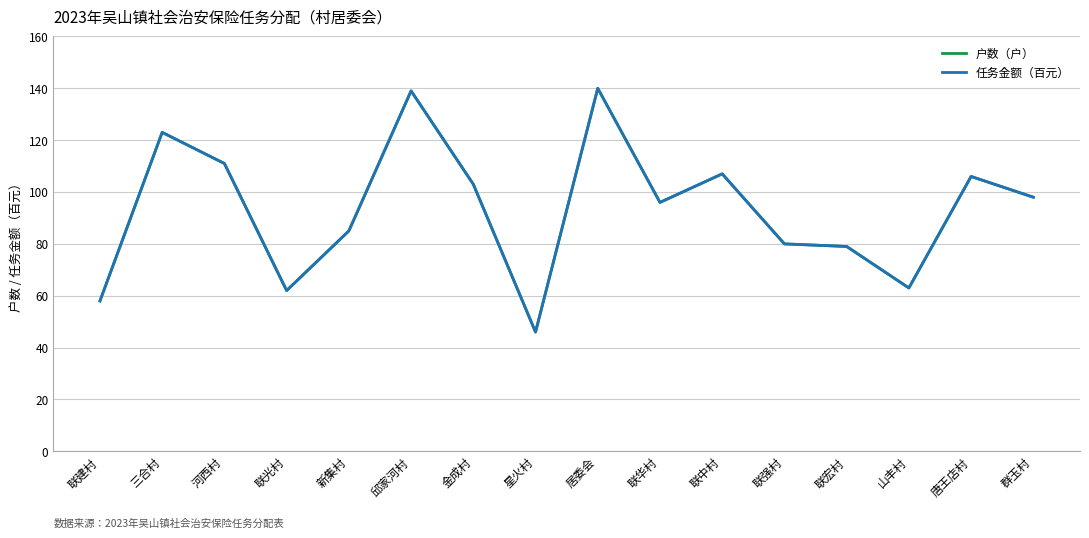

What is the difference between the maximum and second lowest values in the 户数（户） series?

82